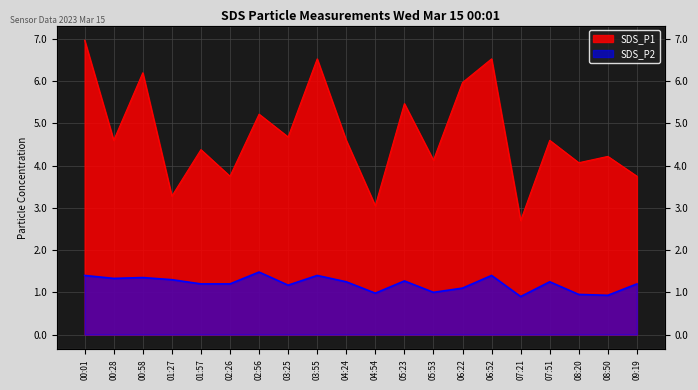

What are all the series names shown in the legend?

SDS_P1, SDS_P2